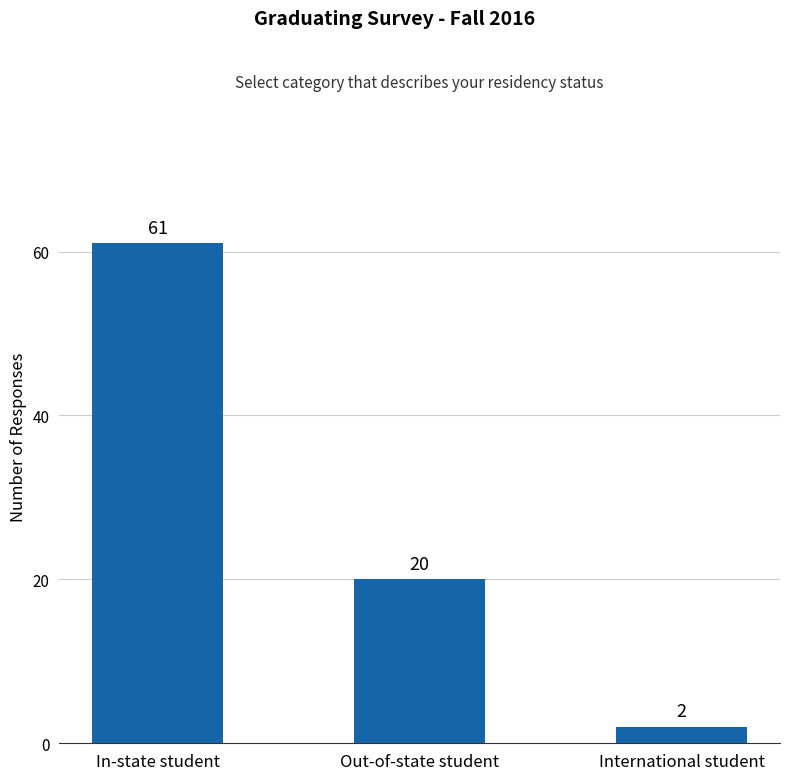

Is it true that the value at International student is 2?

True